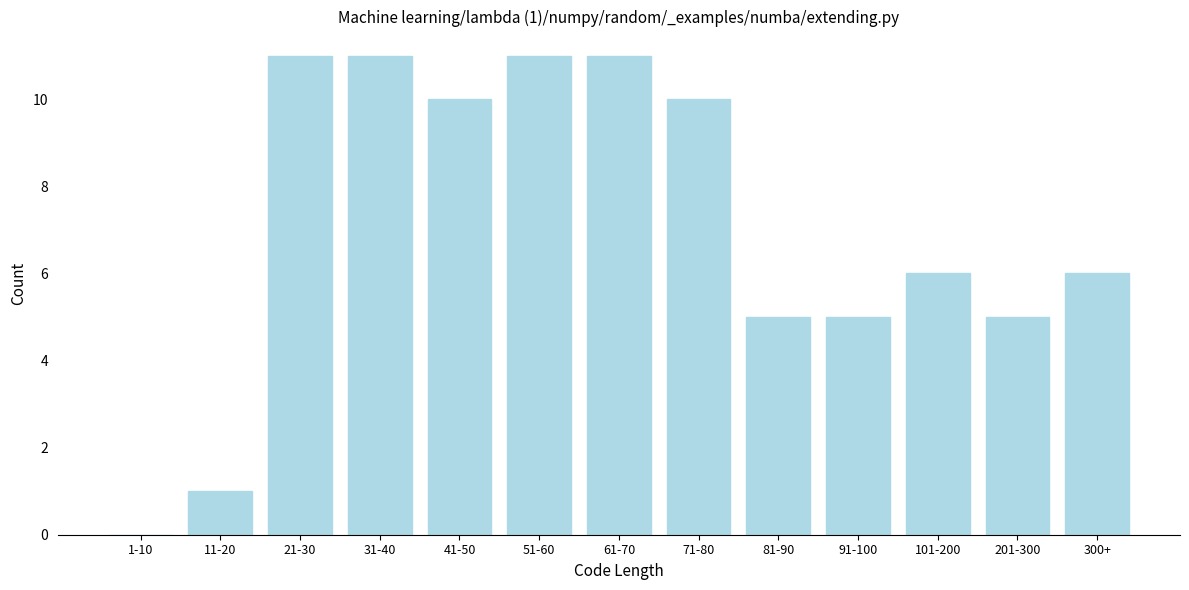

Reading right to left, extract all data points from this chart.

300+=6	201-300=5	101-200=6	91-100=5	81-90=5	71-80=10	61-70=11	51-60=11	41-50=10	31-40=11	21-30=11	11-20=1	1-10=0